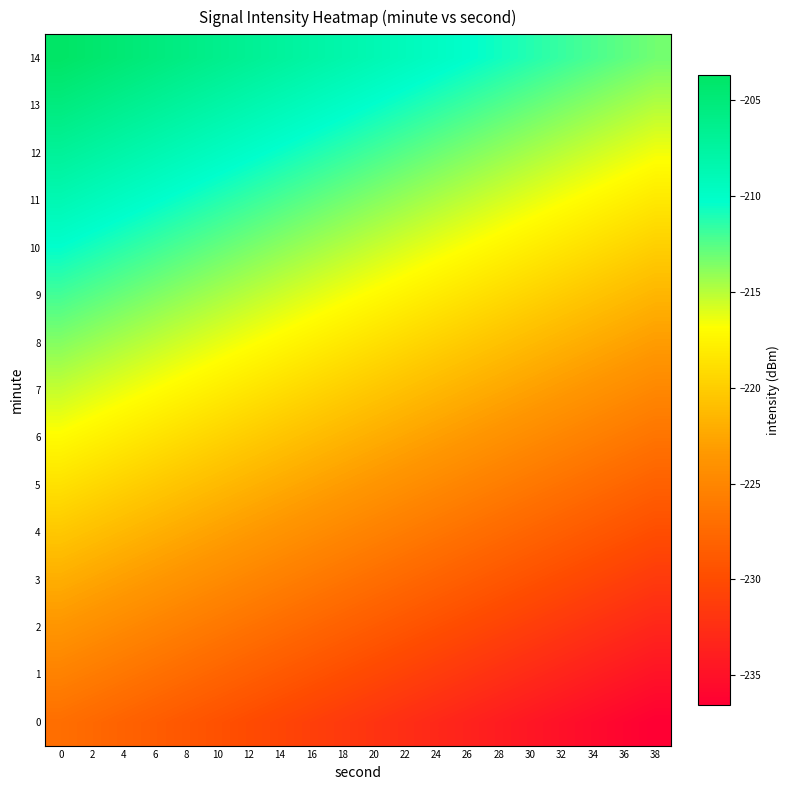

Reading left to right, list all the values displayed in this chart.

0: 0=-227.0	2=-227.5	4=-228.0	6=-228.5	8=-229.0	10=-229.5	12=-230.0	14=-230.5	16=-231.0	18=-231.5	20=-232.0	22=-232.5	24=-233.0	26=-233.5	28=-234.0	30=-234.5	32=-235.0	34=-235.5	36=-236.0	38=-236.5
1: 0=-225.4	2=-225.9	4=-226.4	6=-226.9	8=-227.4	10=-227.9	12=-228.4	14=-228.9	16=-229.4	18=-229.9	20=-230.4	22=-230.9	24=-231.4	26=-231.9	28=-232.4	30=-232.9	32=-233.4	34=-233.9	36=-234.4	38=-234.9
2: 0=-223.7	2=-224.2	4=-224.7	6=-225.2	8=-225.7	10=-226.2	12=-226.7	14=-227.2	16=-227.7	18=-228.2	20=-228.7	22=-229.2	24=-229.7	26=-230.2	28=-230.7	30=-231.2	32=-231.7	34=-232.2	36=-232.7	38=-233.2
3: 0=-222.0	2=-222.5	4=-223.0	6=-223.5	8=-224.0	10=-224.5	12=-225.0	14=-225.5	16=-226.0	18=-226.5	20=-227.0	22=-227.5	24=-228.0	26=-228.5	28=-229.0	30=-229.5	32=-230.0	34=-230.5	36=-231.0	38=-231.5
4: 0=-220.4	2=-220.9	4=-221.4	6=-221.9	8=-222.4	10=-222.9	12=-223.4	14=-223.9	16=-224.4	18=-224.9	20=-225.4	22=-225.9	24=-226.4	26=-226.9	28=-227.4	30=-227.9	32=-228.4	34=-228.9	36=-229.4	38=-229.9
5: 0=-218.7	2=-219.2	4=-219.7	6=-220.2	8=-220.7	10=-221.2	12=-221.7	14=-222.2	16=-222.7	18=-223.2	20=-223.7	22=-224.2	24=-224.7	26=-225.2	28=-225.7	30=-226.2	32=-226.7	34=-227.2	36=-227.7	38=-228.2
6: 0=-217.0	2=-217.5	4=-218.0	6=-218.5	8=-219.0	10=-219.5	12=-220.0	14=-220.5	16=-221.0	18=-221.5	20=-222.0	22=-222.5	24=-223.0	26=-223.5	28=-224.0	30=-224.5	32=-225.0	34=-225.5	36=-226.0	38=-226.5
7: 0=-215.4	2=-215.9	4=-216.4	6=-216.9	8=-217.4	10=-217.9	12=-218.4	14=-218.9	16=-219.4	18=-219.9	20=-220.4	22=-220.9	24=-221.4	26=-221.9	28=-222.4	30=-222.9	32=-223.4	34=-223.9	36=-224.4	38=-224.9
8: 0=-213.7	2=-214.2	4=-214.7	6=-215.2	8=-215.7	10=-216.2	12=-216.7	14=-217.2	16=-217.7	18=-218.2	20=-218.7	22=-219.2	24=-219.7	26=-220.2	28=-220.7	30=-221.2	32=-221.7	34=-222.2	36=-222.7	38=-223.2
9: 0=-212.0	2=-212.5	4=-213.0	6=-213.5	8=-214.0	10=-214.5	12=-215.0	14=-215.5	16=-216.0	18=-216.5	20=-217.0	22=-217.5	24=-218.0	26=-218.5	28=-219.0	30=-219.5	32=-220.0	34=-220.5	36=-221.0	38=-221.5
10: 0=-210.4	2=-210.9	4=-211.4	6=-211.9	8=-212.4	10=-212.9	12=-213.4	14=-213.9	16=-214.4	18=-214.9	20=-215.4	22=-215.9	24=-216.4	26=-216.9	28=-217.4	30=-217.9	32=-218.4	34=-218.9	36=-219.4	38=-219.9
11: 0=-208.7	2=-209.2	4=-209.7	6=-210.2	8=-210.7	10=-211.2	12=-211.7	14=-212.2	16=-212.7	18=-213.2	20=-213.7	22=-214.2	24=-214.7	26=-215.2	28=-215.7	30=-216.2	32=-216.7	34=-217.2	36=-217.7	38=-218.2
12: 0=-207.0	2=-207.5	4=-208.0	6=-208.5	8=-209.0	10=-209.5	12=-210.0	14=-210.5	16=-211.0	18=-211.5	20=-212.0	22=-212.5	24=-213.0	26=-213.5	28=-214.0	30=-214.5	32=-215.0	34=-215.5	36=-216.0	38=-216.5
13: 0=-205.4	2=-205.9	4=-206.4	6=-206.9	8=-207.4	10=-207.9	12=-208.4	14=-208.9	16=-209.4	18=-209.9	20=-210.4	22=-210.9	24=-211.4	26=-211.9	28=-212.4	30=-212.9	32=-213.4	34=-213.9	36=-214.4	38=-214.9
14: 0=-203.7	2=-204.2	4=-204.7	6=-205.2	8=-205.7	10=-206.2	12=-206.7	14=-207.2	16=-207.7	18=-208.2	20=-208.7	22=-209.2	24=-209.7	26=-210.2	28=-210.7	30=-211.2	32=-211.7	34=-212.2	36=-212.7	38=-213.2